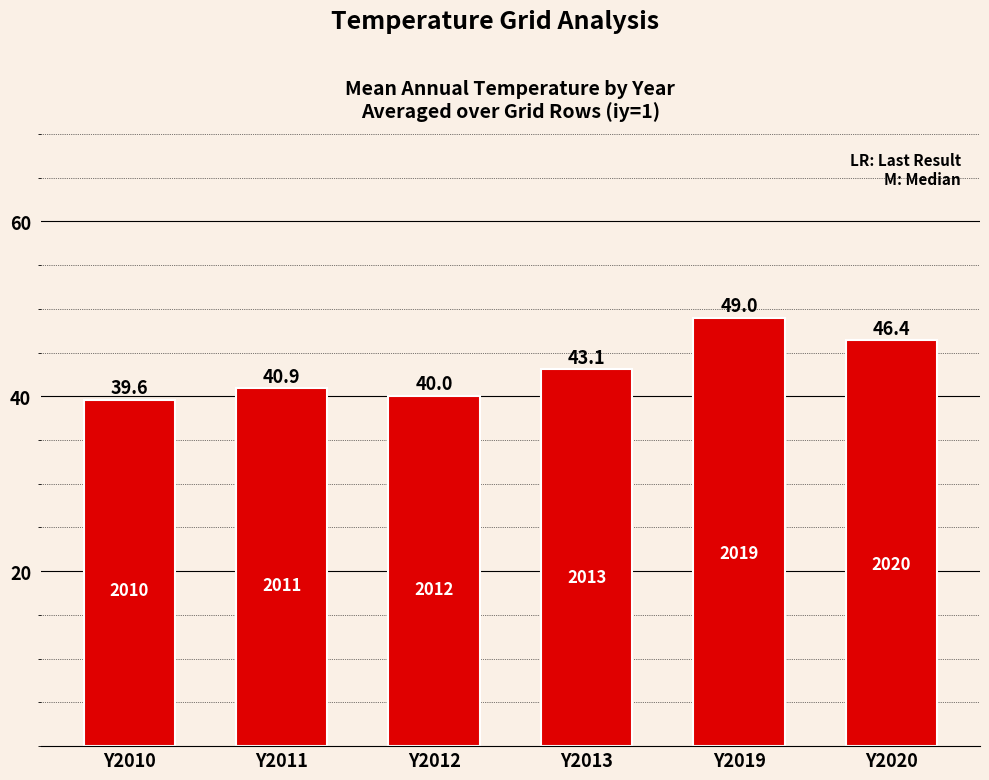

Are the bars horizontal?

No